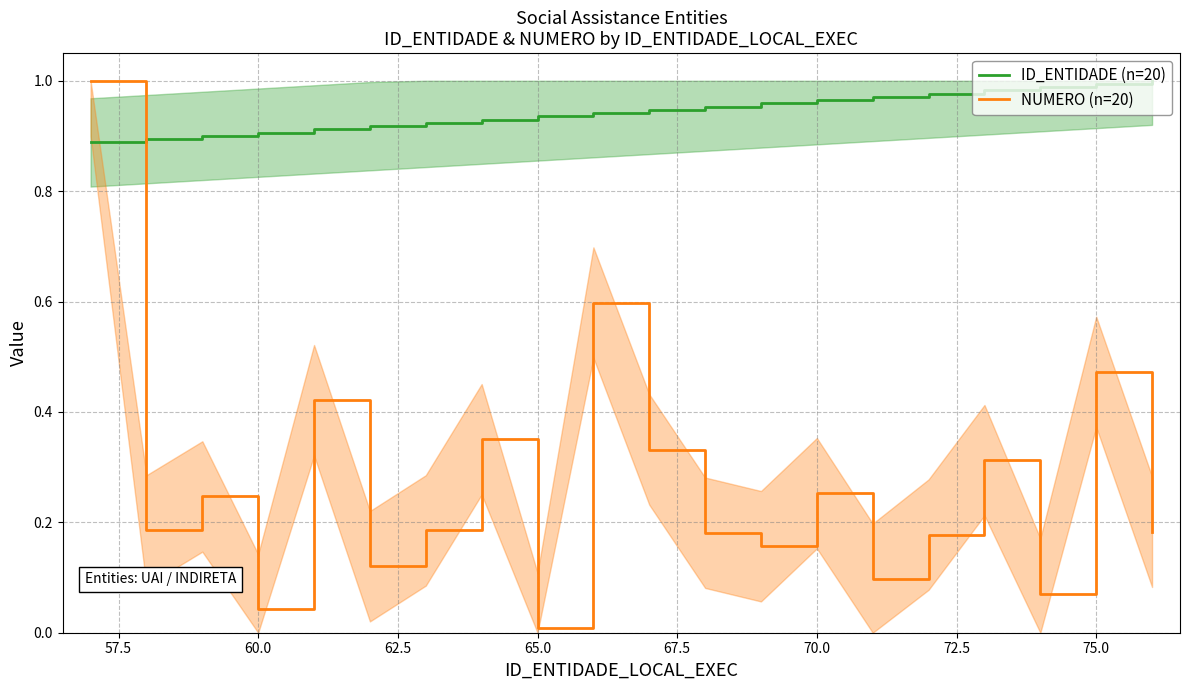

What are all the series names shown in the legend?

ID_ENTIDADE (n=20), NUMERO (n=20)